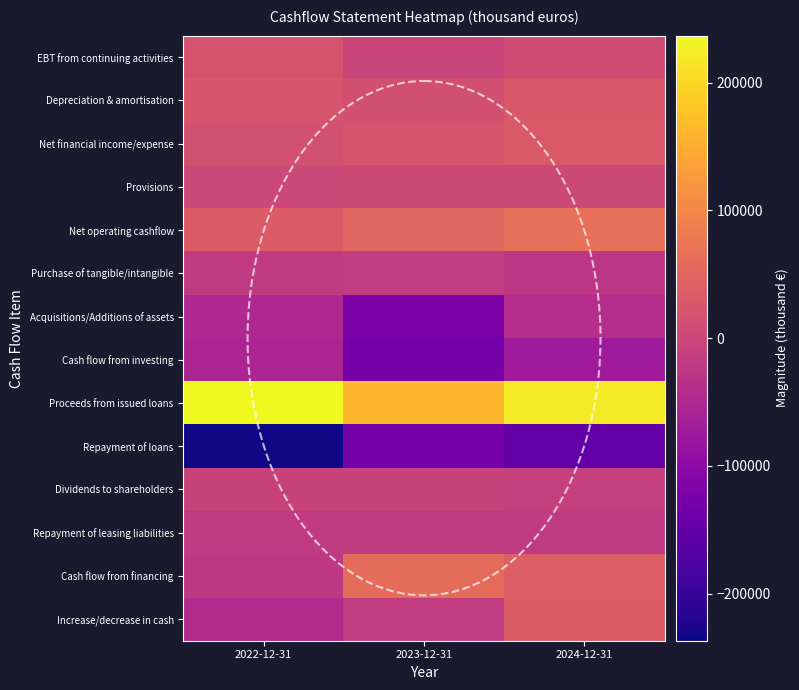

Reading left to right, list all the values displayed in this chart.

EBT from continuing activities: 2022-12-31=20006.7	2023-12-31=-2647.0	2024-12-31=7741.5
Depreciation & amortisation: 2022-12-31=25333.0	2023-12-31=13083.4	2024-12-31=29576.2
Net financial income/expense: 2022-12-31=15442.5	2023-12-31=23212.7	2024-12-31=29726.0
Provisions: 2022-12-31=2090.6	2023-12-31=3802.6	2024-12-31=4510.6
Net operating cashflow: 2022-12-31=33975.5	2023-12-31=49279.9	2024-12-31=65665.3
Purchase of tangible/intangible: 2022-12-31=-19374.9	2023-12-31=-17780.0	2024-12-31=-26320.3
Acquisitions/Additions of assets: 2022-12-31=-49121.1	2023-12-31=-120759.3	2024-12-31=-39300.4
Cash flow from investing: 2022-12-31=-55418.0	2023-12-31=-127451.1	2024-12-31=-70665.0
Proceeds from issued loans: 2022-12-31=236778.2	2023-12-31=161459.0	2024-12-31=220147.4
Repayment of loans: 2022-12-31=-234378.1	2023-12-31=-127045.8	2024-12-31=-150553.8
Dividends to shareholders: 2022-12-31=-6001.3	2023-12-31=-6428.4	2024-12-31=-9314.4
Repayment of leasing liabilities: 2022-12-31=-18884.6	2023-12-31=-18867.2	2024-12-31=-18555.1
Cash flow from financing: 2022-12-31=-23608.8	2023-12-31=60467.5	2024-12-31=40617.3
Increase/decrease in cash: 2022-12-31=-45051.3	2023-12-31=-17703.7	2024-12-31=35617.6